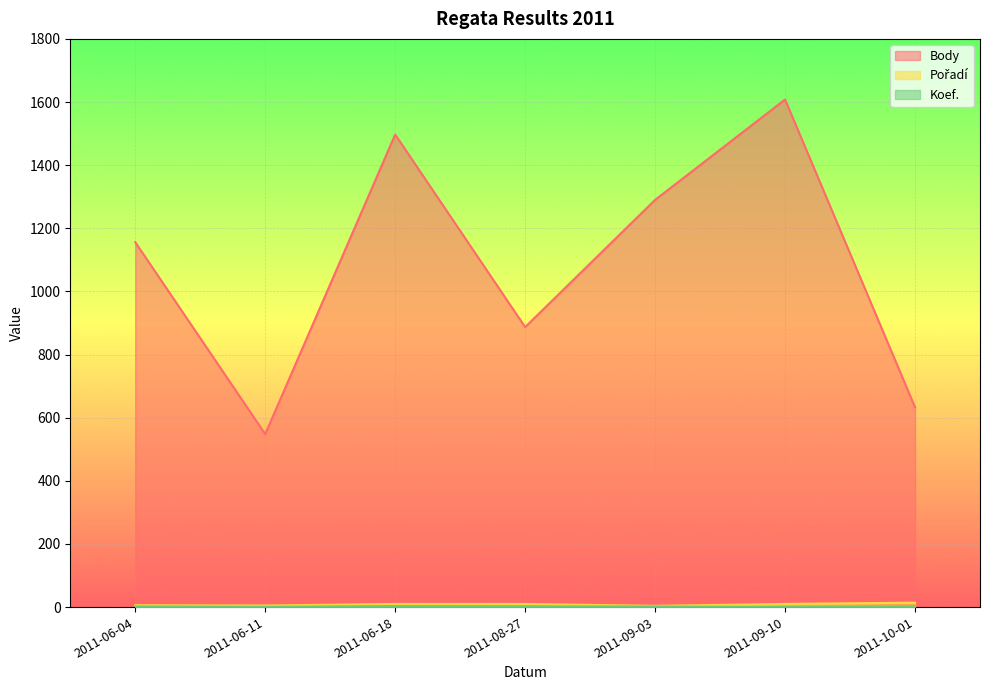

Reading right to left, what are all the values shown in this chart?

Body: 633	1608	1290	887	1497	548	1156
Pořadí: 14	10	4	10	10	5	6
Koef.: 2	0	2	2	3	1	2